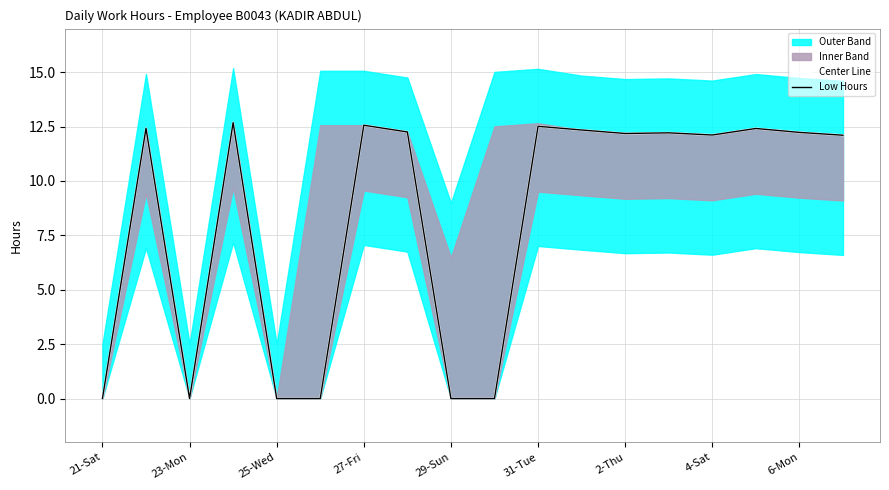

How many lines are shown in the chart?

2